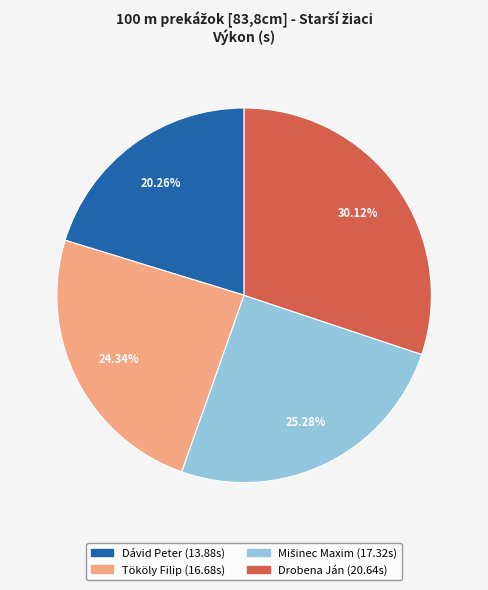

How many segments does this pie chart have?

4